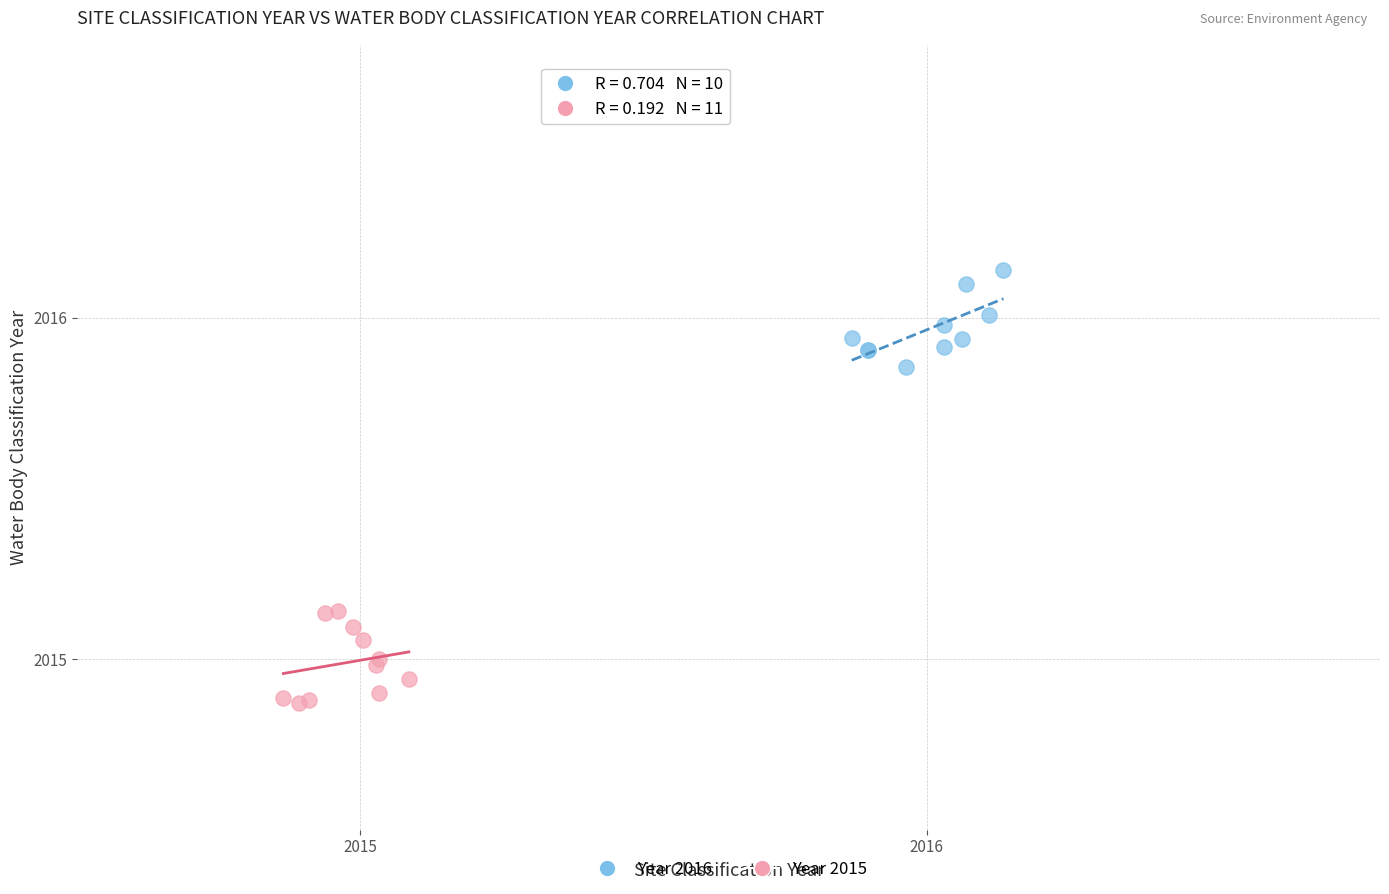

What are all the series names shown in the legend?

Year 2016, Year 2015